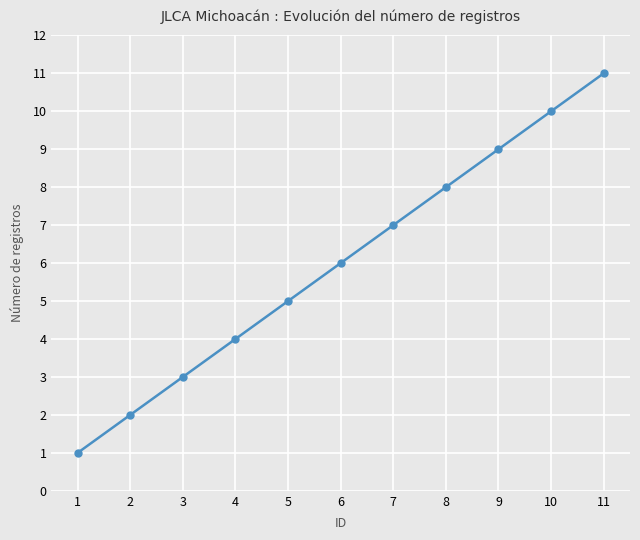

At which category does the chart reach its minimum across all series?

1